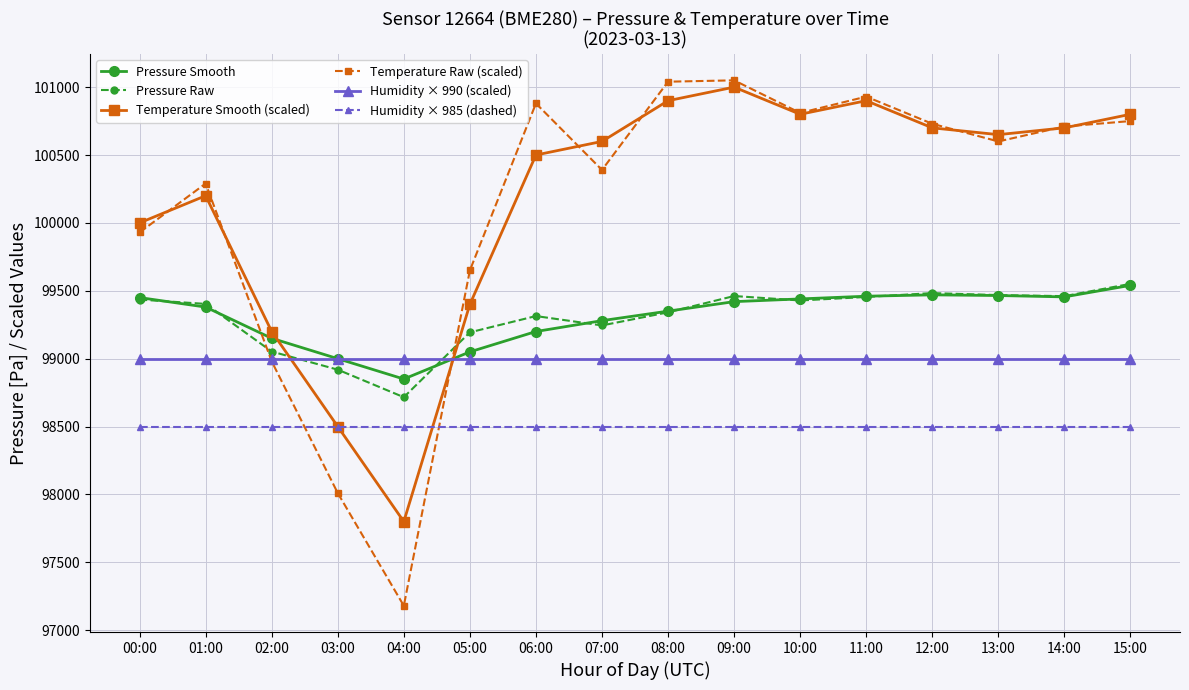

The Humidity × 990 (scaled) series shows 54763.1 at 11:00. True or false?

False